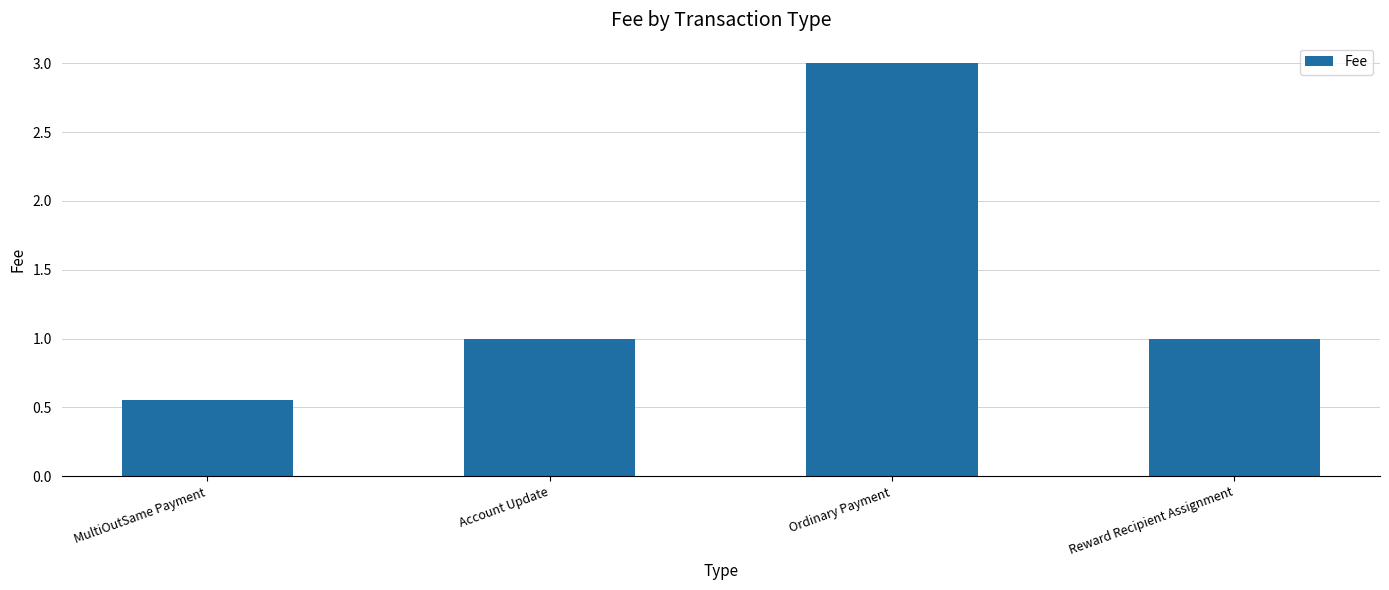

At which category does the chart reach its peak across all series?

Ordinary Payment